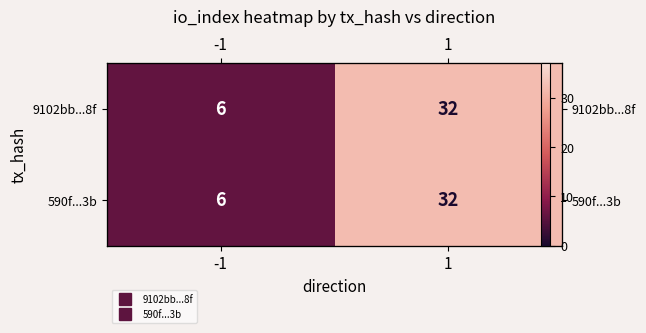

At which category is the sum across all series the highest?

1